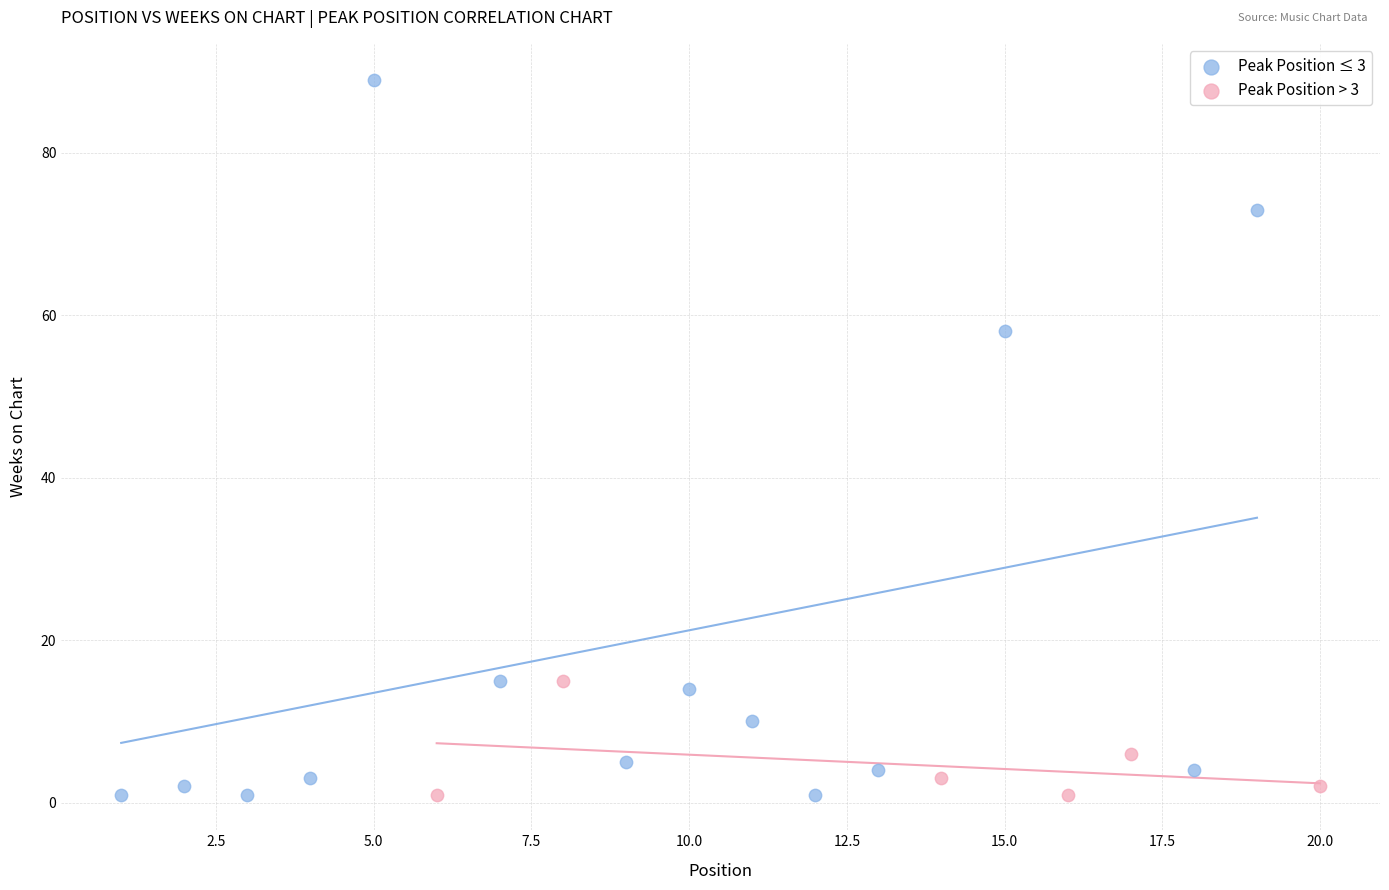

What are all the series names shown in the legend?

Peak Position ≤ 3, Peak Position > 3